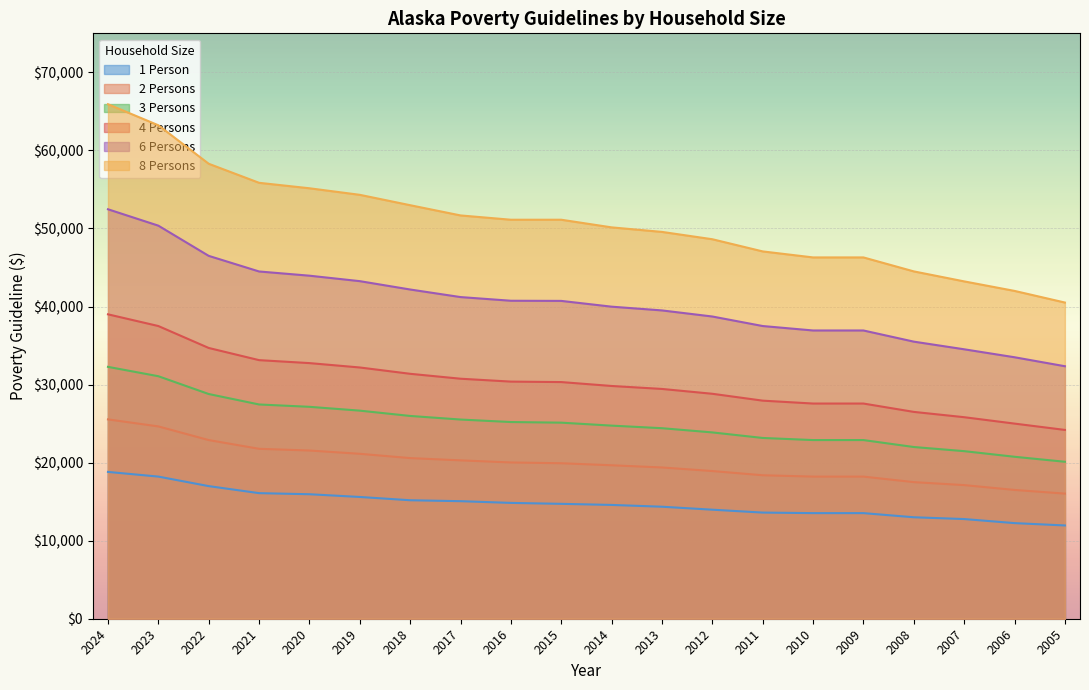

Reading left to right, transcribe all the data shown in this chart.

1 Person: 2024=18810	2023=18210	2022=16990	2021=16090	2020=15950	2019=15600	2018=15180	2017=15060	2016=14840	2015=14720	2014=14580	2013=14350	2012=13970	2011=13600	2010=13530	2009=13530	2008=13000	2007=12770	2006=12250	2005=11950
2 Persons: 2024=25540	2023=24640	2022=22890	2021=21770	2020=21550	2019=21130	2018=20580	2017=20290	2016=20020	2015=19920	2014=19660	2013=19380	2012=18920	2011=18380	2010=18210	2009=18210	2008=17500	2007=17120	2006=16500	2005=16030
3 Persons: 2024=32270	2023=31070	2022=28790	2021=27450	2020=27150	2019=26660	2018=25980	2017=25520	2016=25200	2015=25120	2014=24740	2013=24410	2012=23870	2011=23160	2010=22890	2009=22890	2008=22000	2007=21470	2006=20750	2005=20110
4 Persons: 2024=39000	2023=37500	2022=34690	2021=33130	2020=32750	2019=32190	2018=31380	2017=30750	2016=30380	2015=30320	2014=29820	2013=29440	2012=28820	2011=27940	2010=27570	2009=27570	2008=26500	2007=25820	2006=25000	2005=24190
6 Persons: 2024=52460	2023=50360	2022=46490	2021=44490	2020=43950	2019=43250	2018=42180	2017=41210	2016=40740	2015=40720	2014=39980	2013=39500	2012=38720	2011=37500	2010=36930	2009=36930	2008=35500	2007=34520	2006=33500	2005=32350
8 Persons: 2024=65920	2023=63220	2022=58290	2021=55850	2020=55150	2019=54310	2018=52980	2017=51670	2016=51120	2015=51120	2014=50140	2013=49560	2012=48620	2011=47060	2010=46290	2009=46290	2008=44500	2007=43220	2006=42000	2005=40510